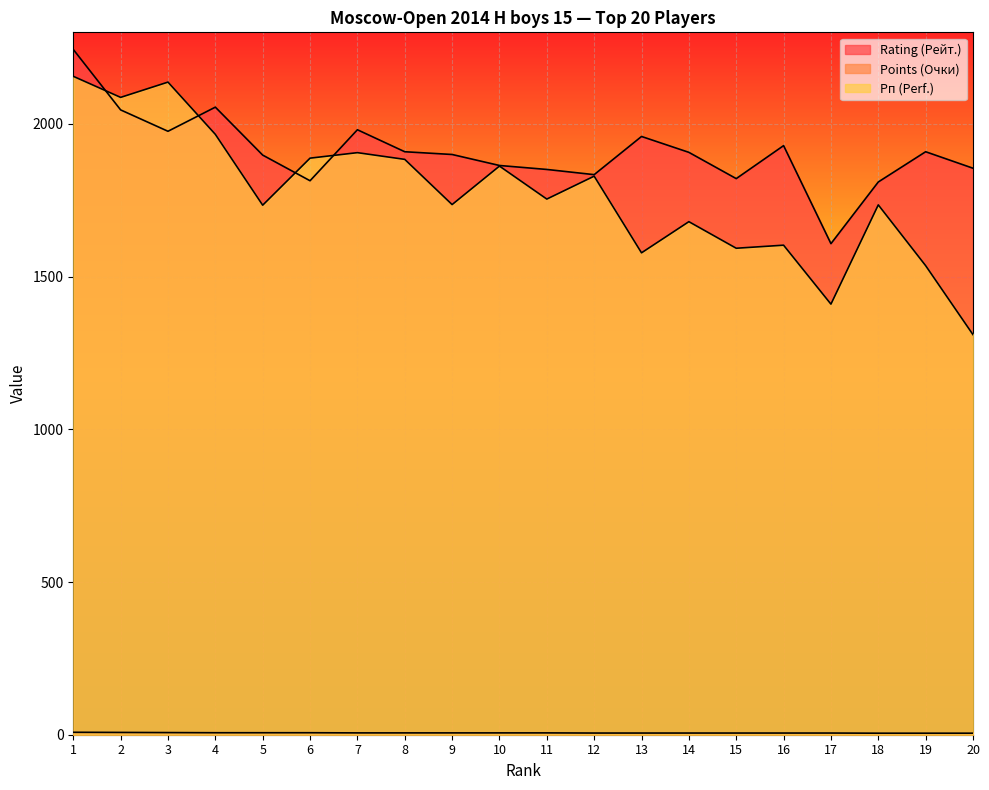

Is it true that Points (Очки) equals 3.5 at 4?

False